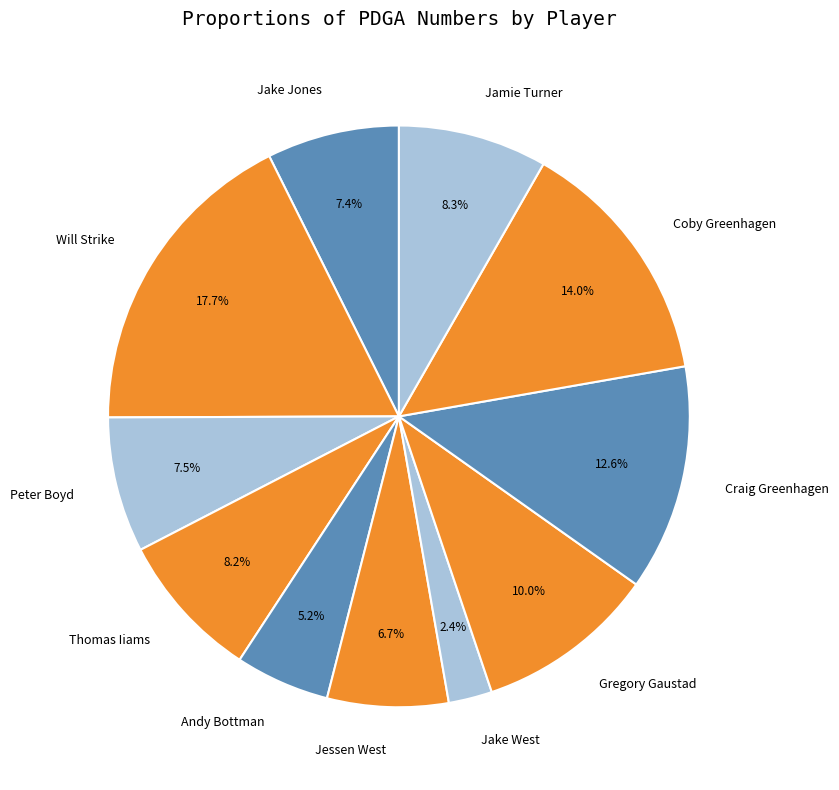

Is Thomas Iiams the majority of the pie?

No